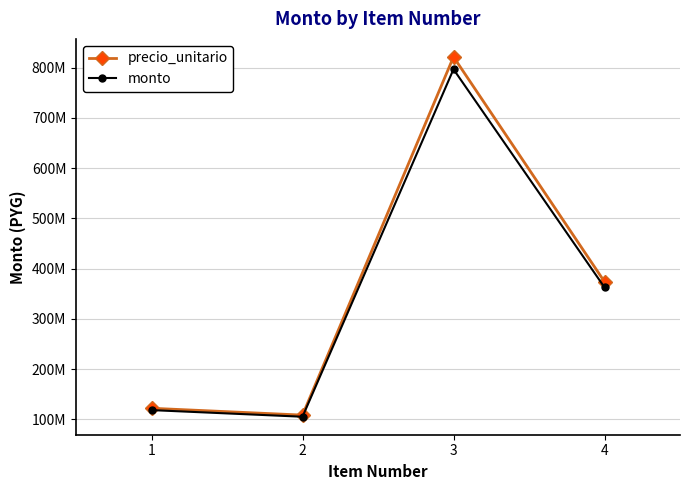

What are all the series names shown in the legend?

precio_unitario, monto